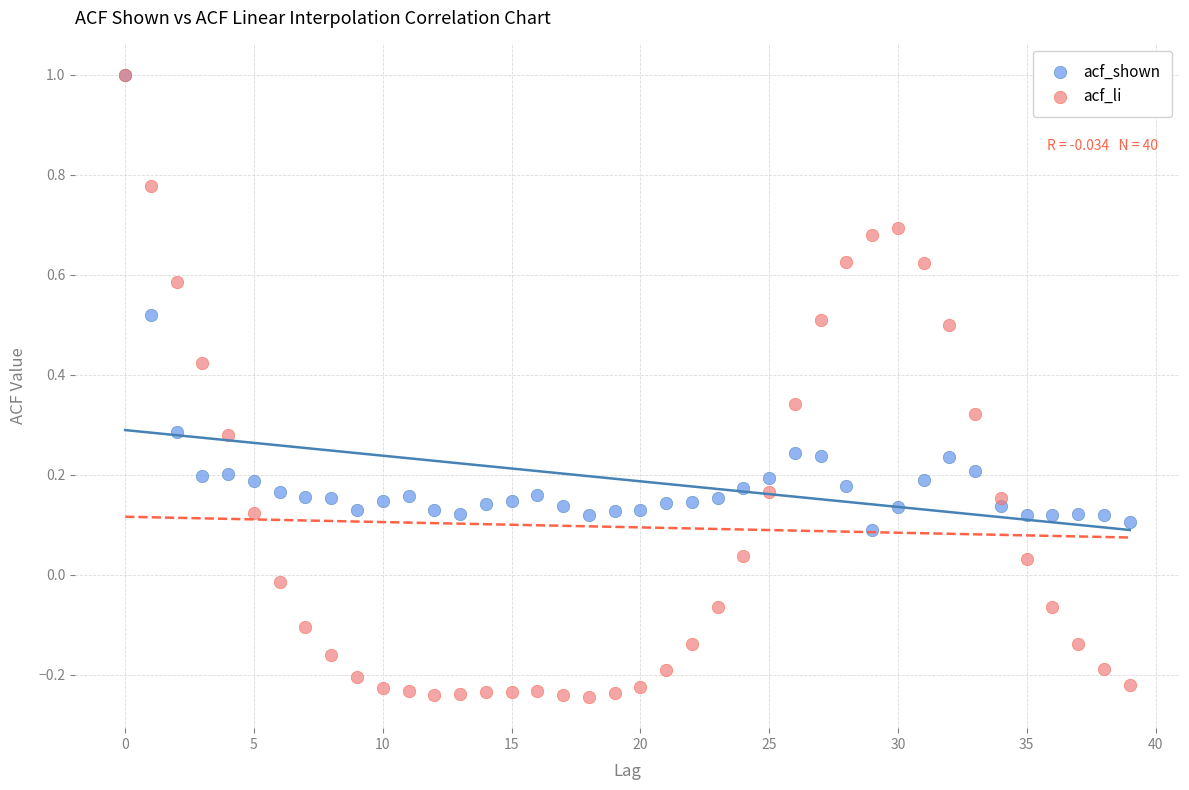

Which series has the widest spread of Y values?

acf_li